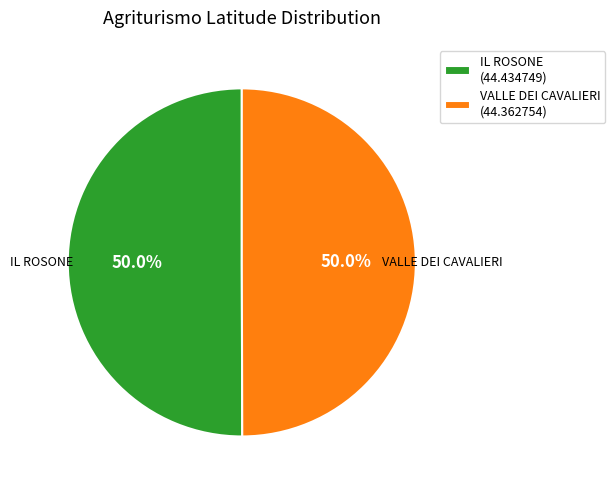

How many segments does this pie chart have?

2